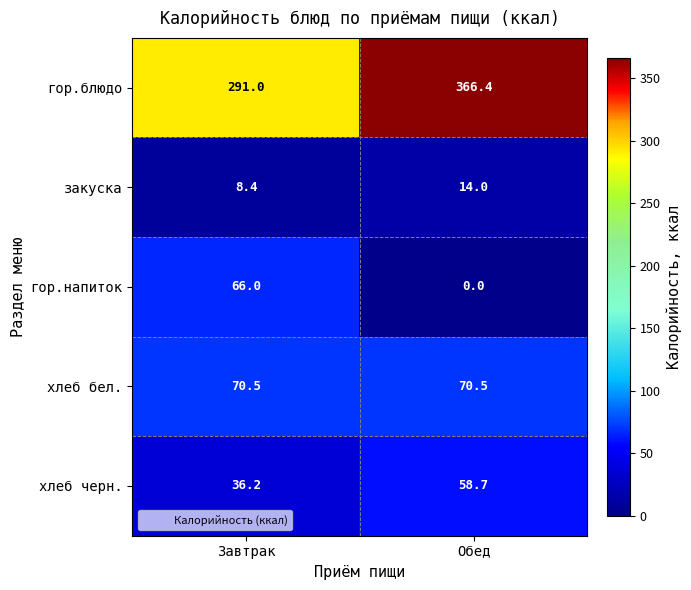

What is the sum of the гор.напиток values at Завтрак and Обед?

66.0